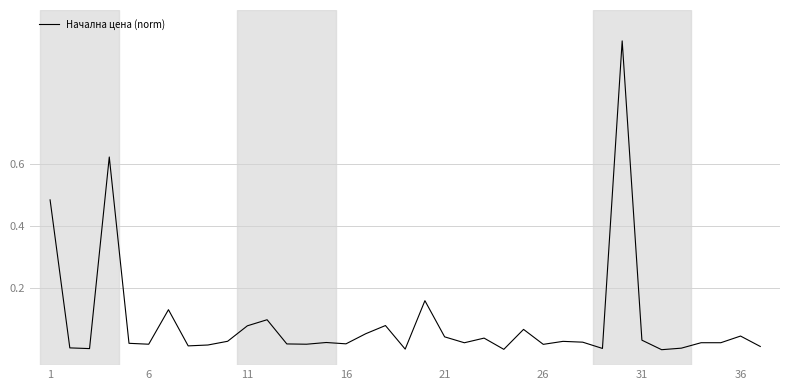

What is the maximum value shown in the chart?

1.0